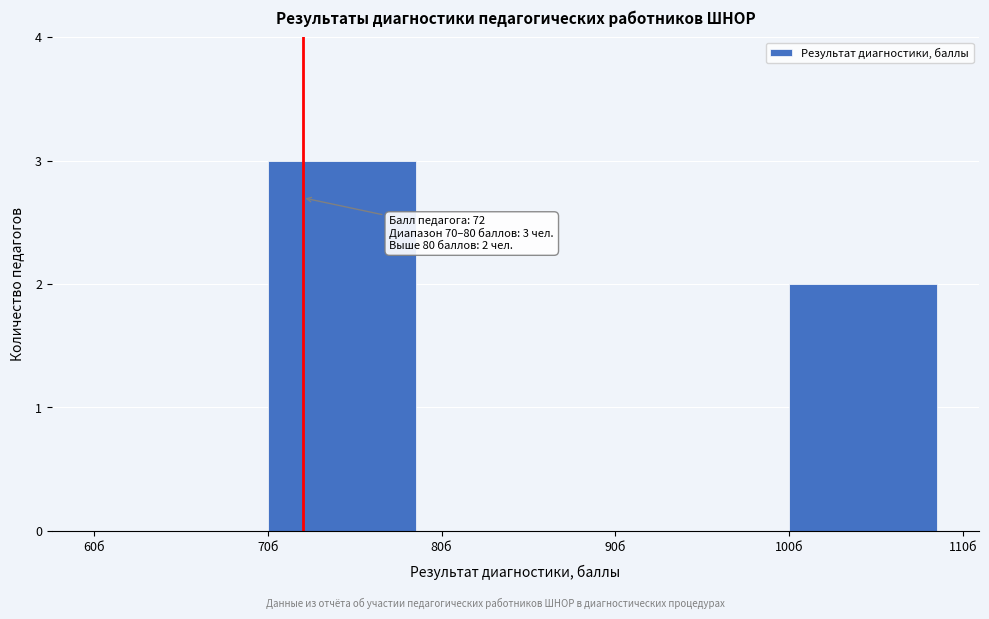

Over which range of the x-axis is the bar tallest?

70 to 80